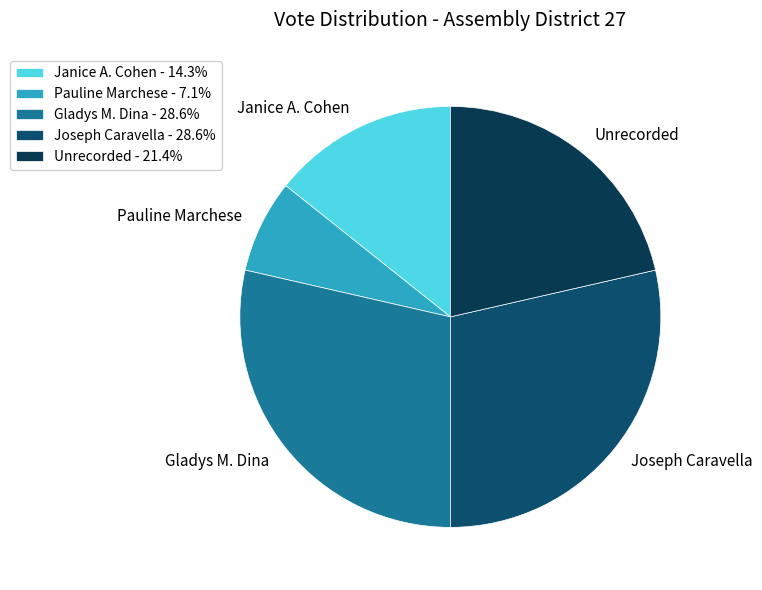

Is Unrecorded the majority of the pie?

No